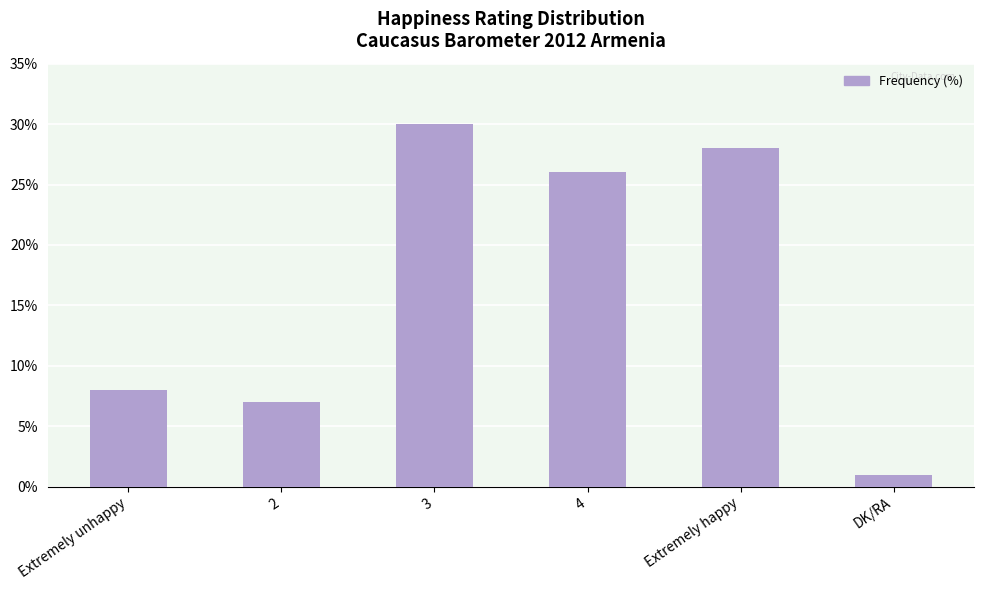

Where is the data nearest to the value 15?

Extremely unhappy